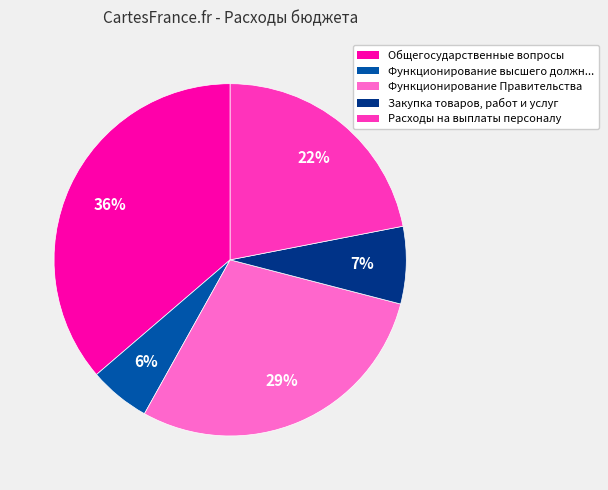

Does any single category account for the majority?

No